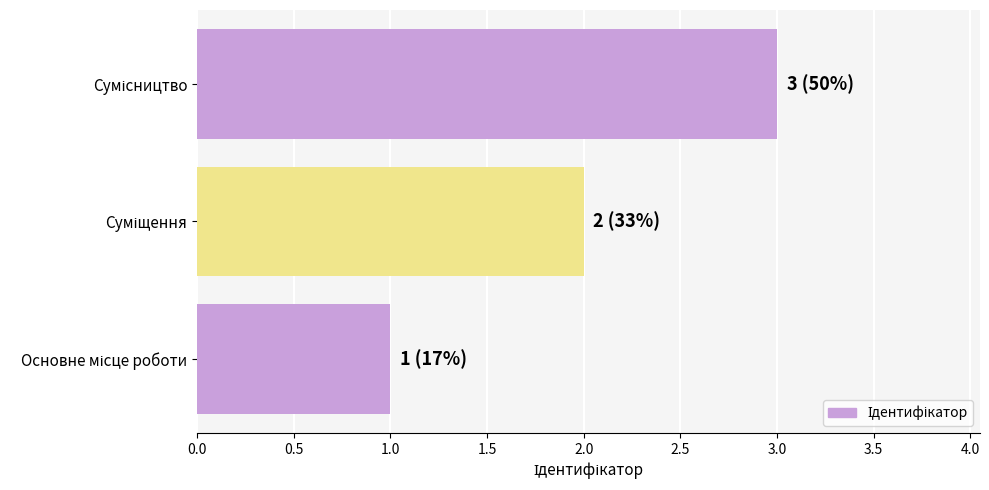

What is the sum of all values?

6